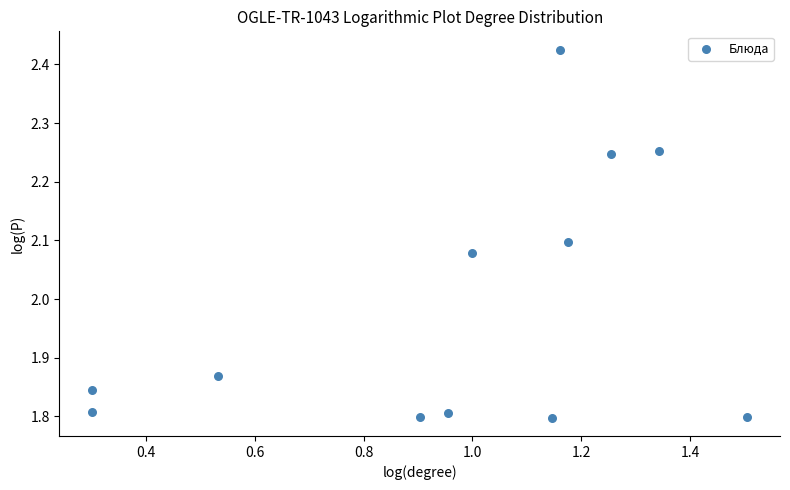

What is the range of Y values (max minus min)?

0.6